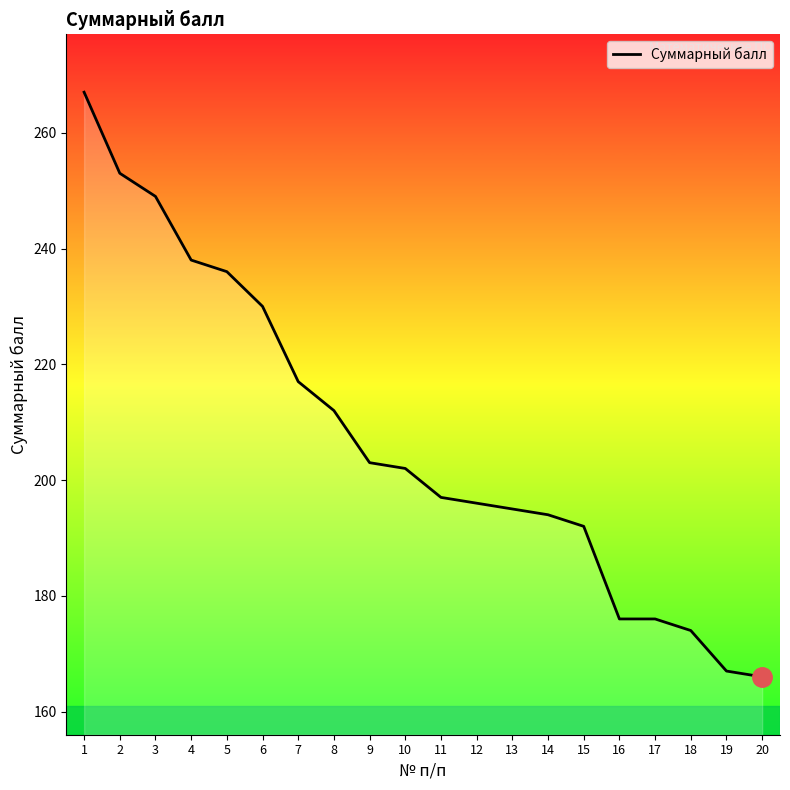

Reading left to right, transcribe all the data shown in this chart.

267	253	249	238	236	230	217	212	203	202	197	196	195	194	192	176	176	174	167	166